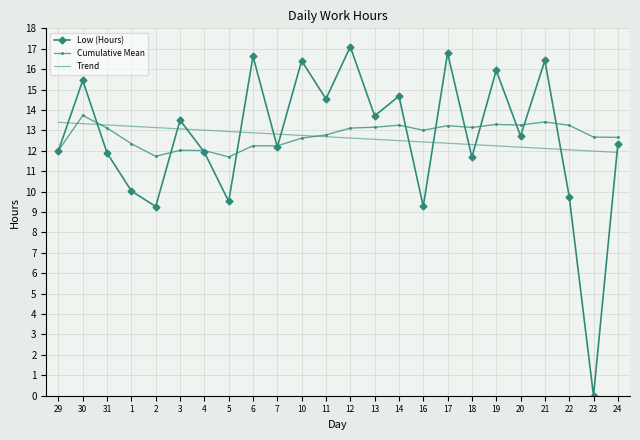

What is the greatest value displayed?

17.1